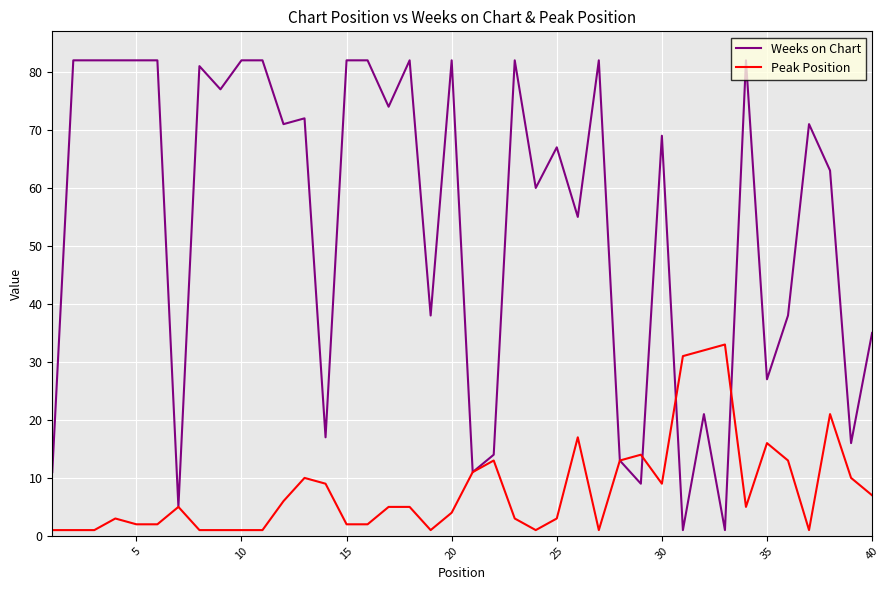

Rank the series by their average value, from lowest to highest.

Peak Position, Weeks on Chart